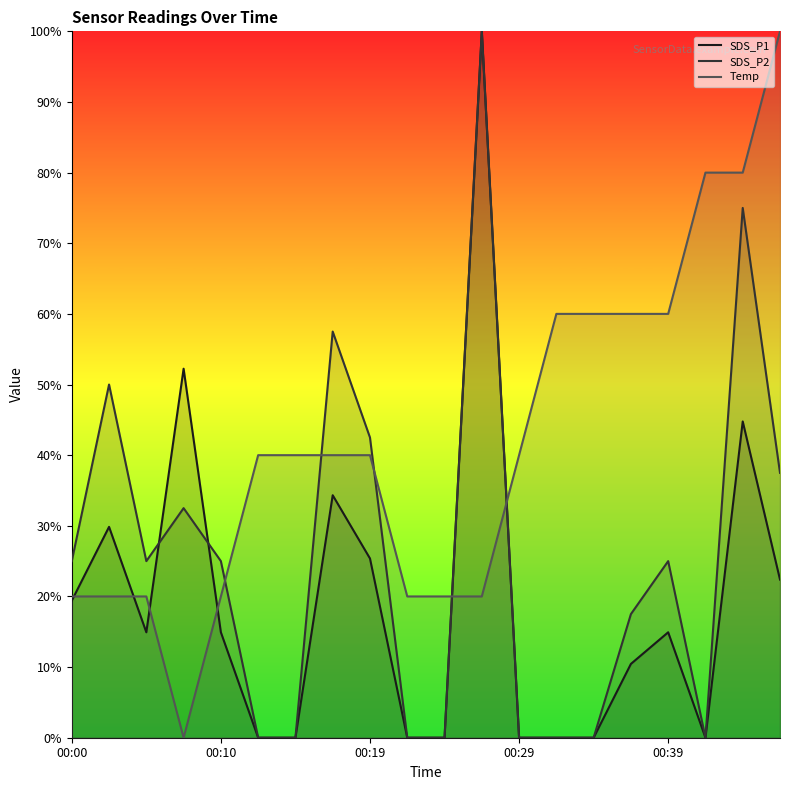

What is the average value of the SDS_P1 series?

0.2